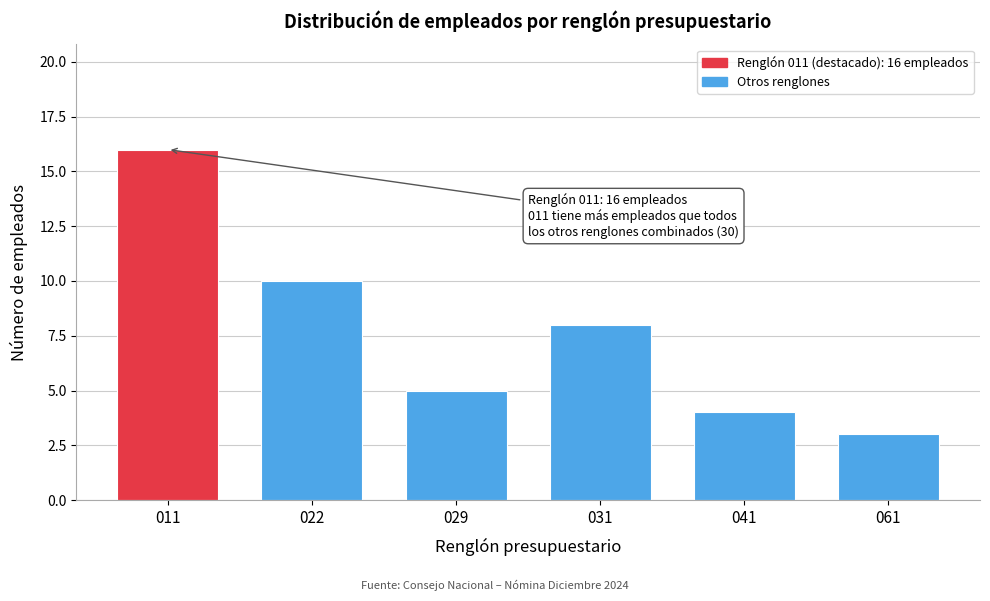

Reading right to left, transcribe all the data shown in this chart.

061=3	041=4	031=8	029=5	022=10	011=16